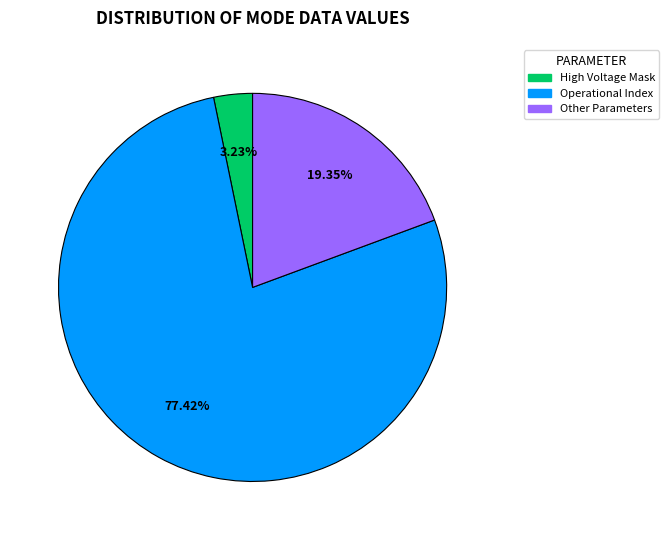

Does any single category account for the majority?

Yes